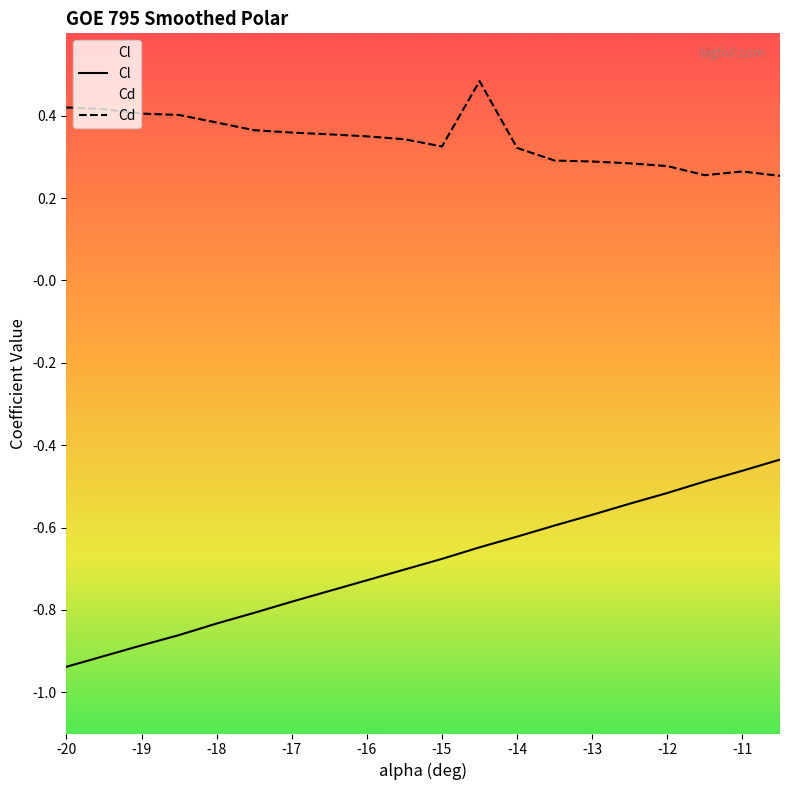

Reading left to right, what are all the values shown in this chart?

Cl: -0.9	-0.9	-0.9	-0.9	-0.8	-0.8	-0.8	-0.8	-0.7	-0.7	-0.7	-0.6	-0.6	-0.6	-0.6	-0.5	-0.5	-0.5	-0.5	-0.4
Cd: 0.4	0.4	0.4	0.4	0.4	0.4	0.4	0.4	0.3	0.3	0.3	0.5	0.3	0.3	0.3	0.3	0.3	0.3	0.3	0.3